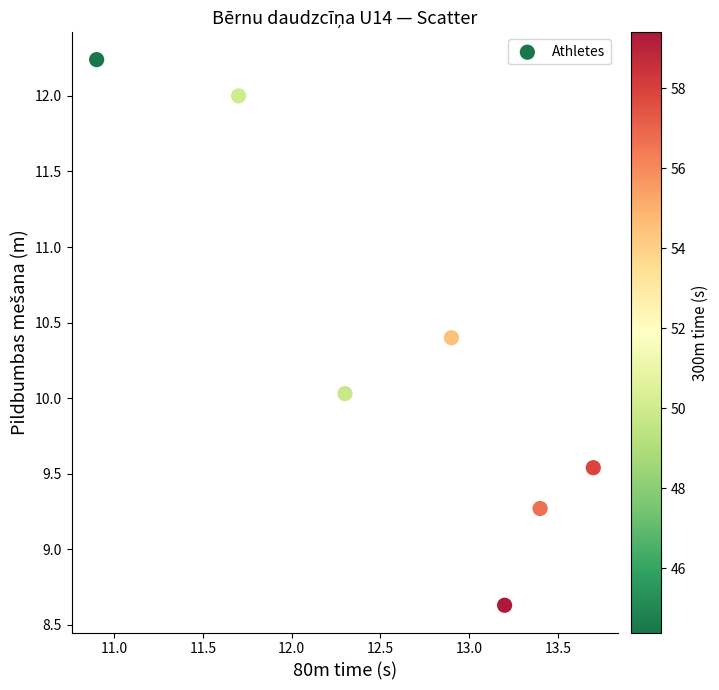

What is the range of Y values (max minus min)?

3.6